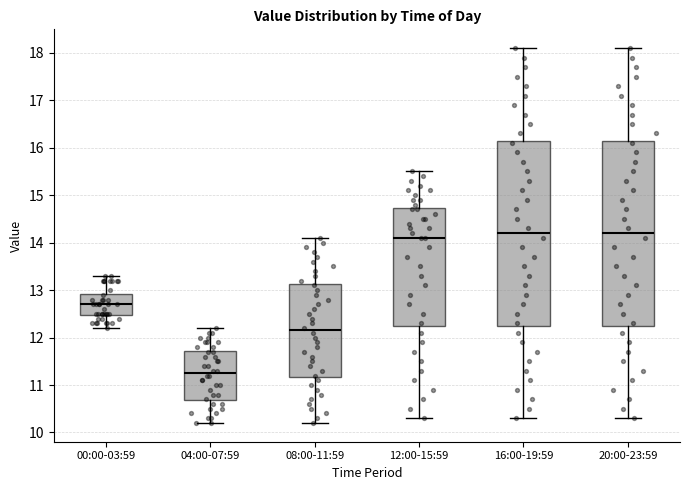

Reading left to right, transcribe this box plot: for each box, give where its median line is, the range the box spans, and where its two whiskers end, as read against the y-axis. The values are not printed on the chart, so give them approximately, as read against the axis.

00:00-03:59: median 12.7, box 12.5 to 12.9, whiskers 12.2 to 13.3
04:00-07:59: median 11.3, box 10.7 to 11.7, whiskers 10.2 to 12.2
08:00-11:59: median 12.2, box 11.2 to 13.1, whiskers 10.2 to 14.1
12:00-15:59: median 14.1, box 12.3 to 14.7, whiskers 10.3 to 15.5
16:00-19:59: median 14.2, box 12.3 to 16.2, whiskers 10.3 to 18.1
20:00-23:59: median 14.2, box 12.3 to 16.2, whiskers 10.3 to 18.1